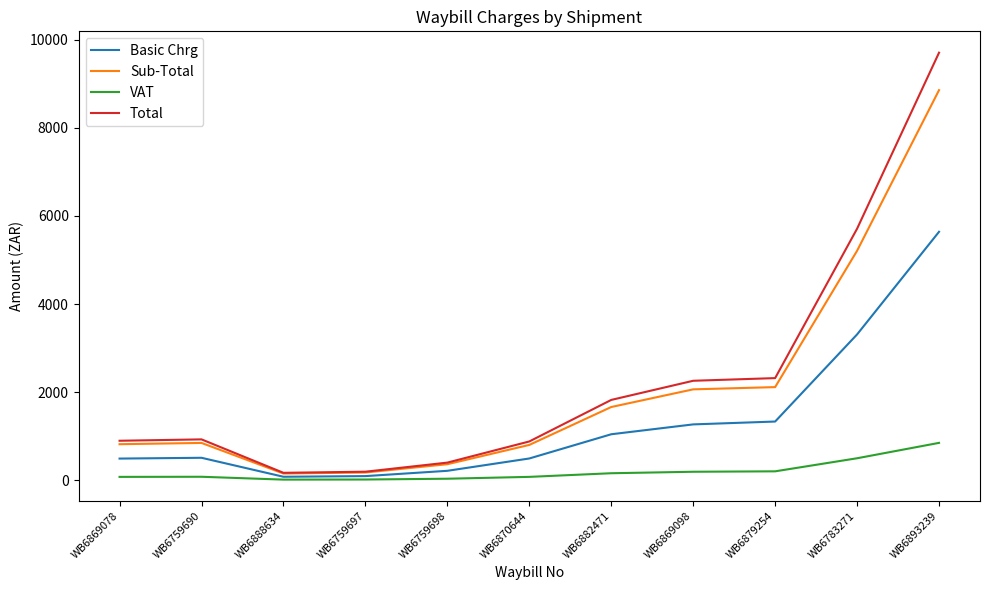

Which category has the highest value across all series?

WB6893239